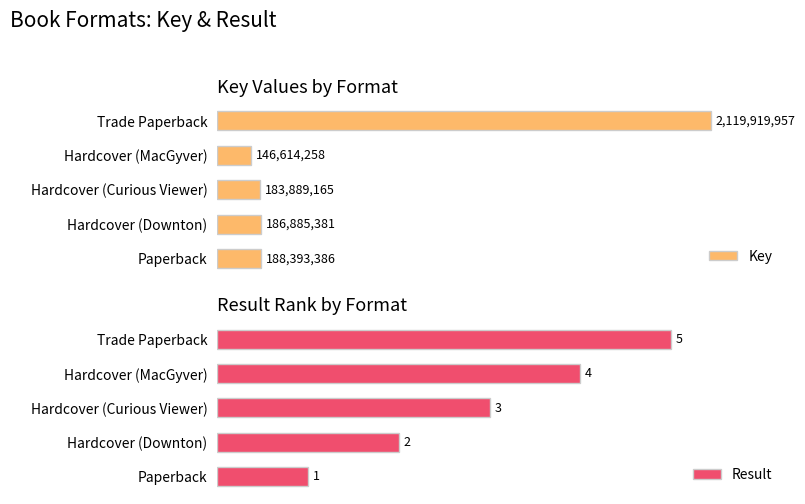

What is the maximum value shown in the chart?

2119919957